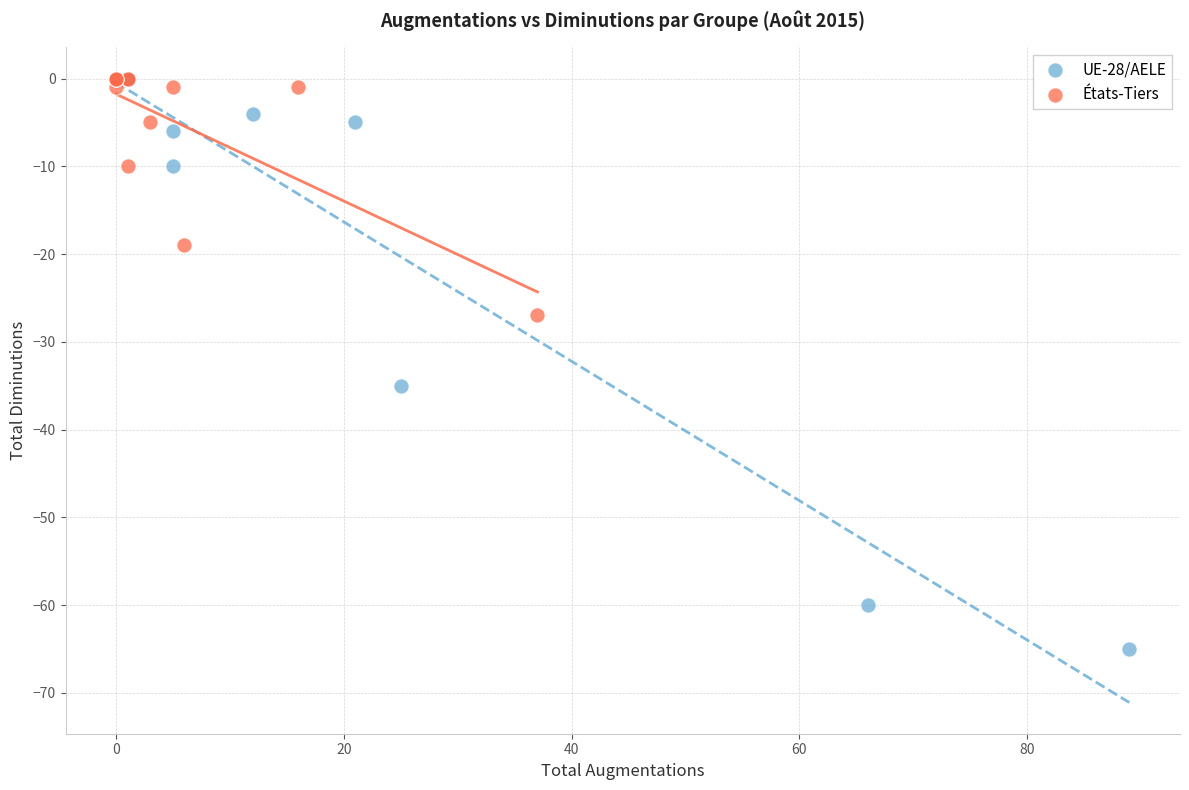

Which series contains the lowest Y value?

UE-28/AELE